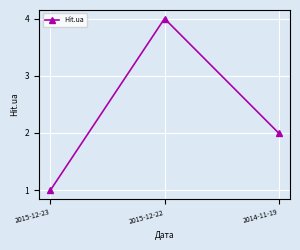

Reading right to left, transcribe all the data shown in this chart.

2	4	1